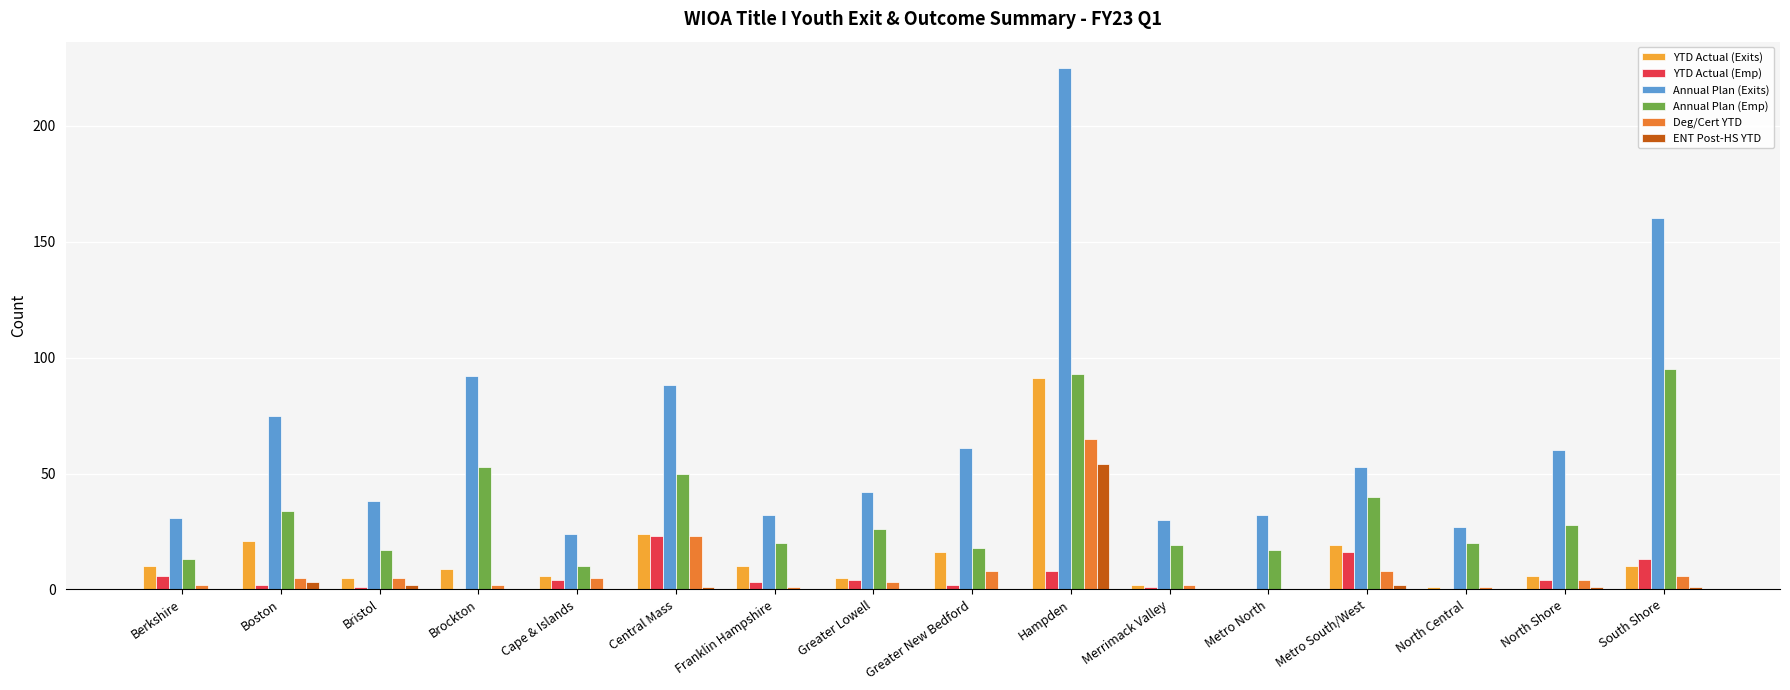

What is the sum of the Annual Plan (Emp) values at North Central and Berkshire?

33